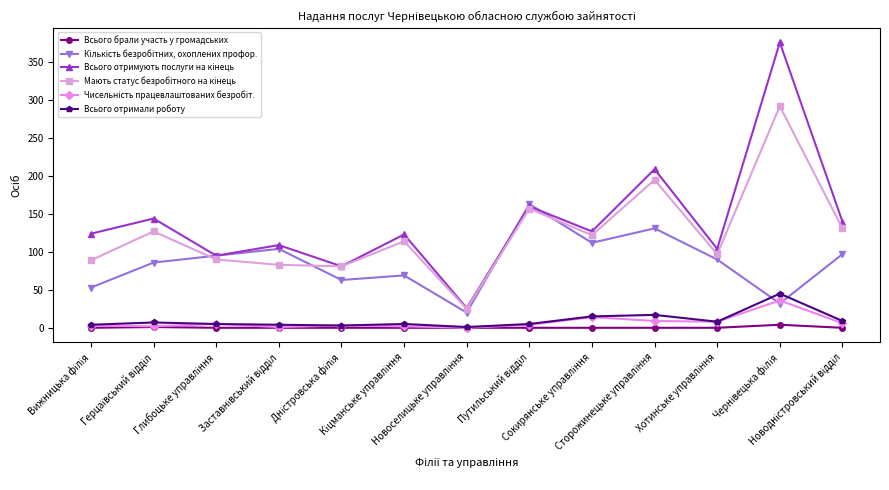

What is the maximum value shown in the chart?

376